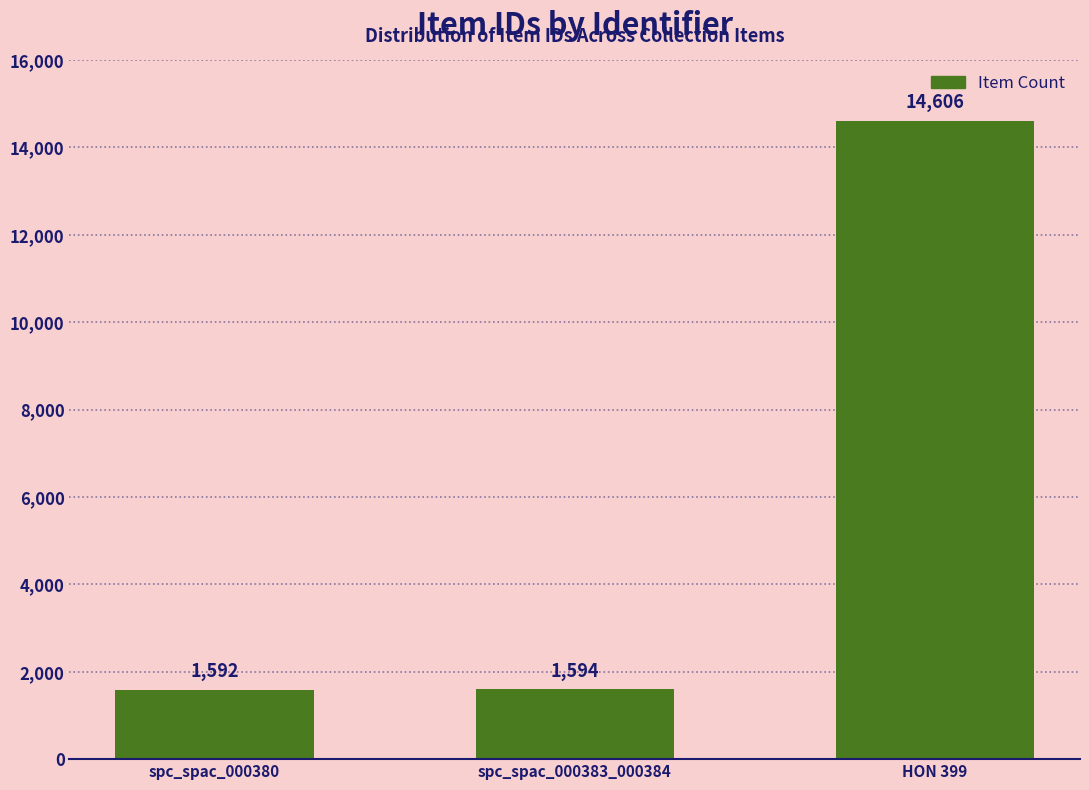

How many values are below 1594?

1